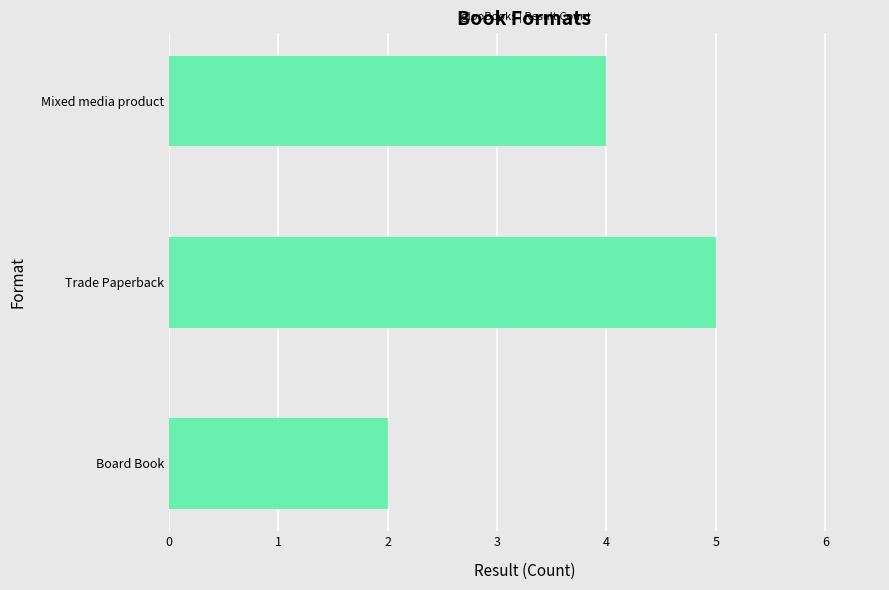

Rank the categories by value from lowest to highest.

Board Book, Mixed media product, Trade Paperback